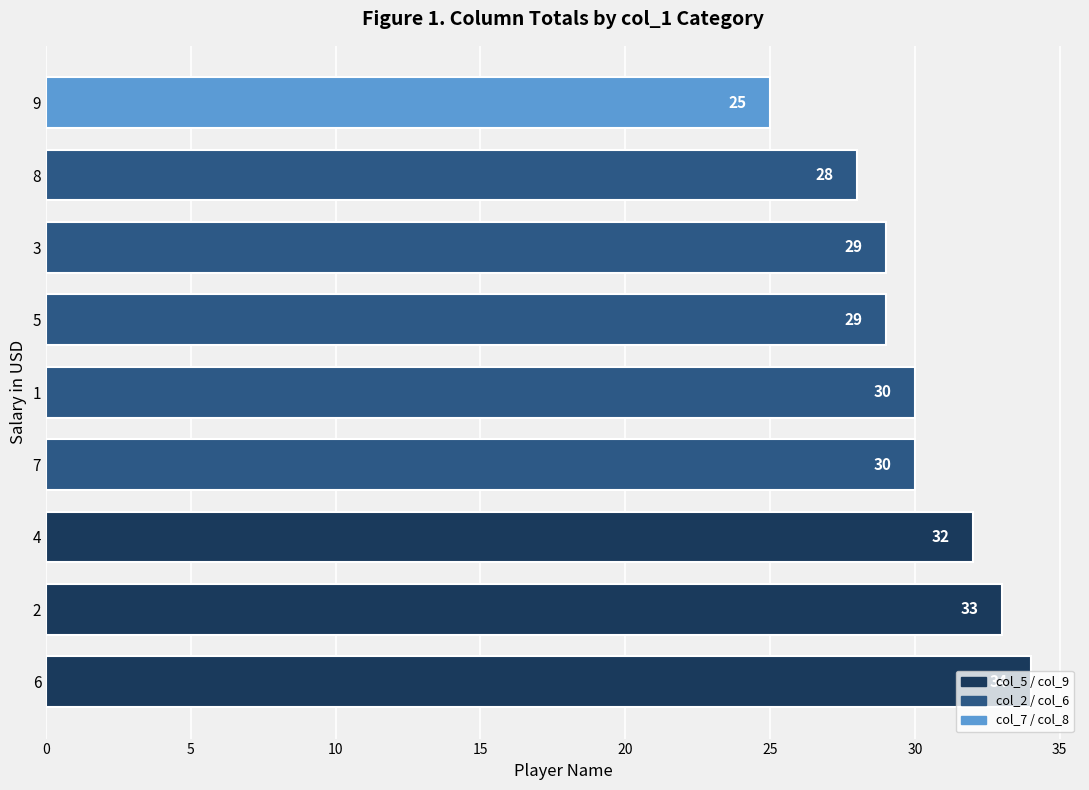

The value at 8 is 38. True or false?

False